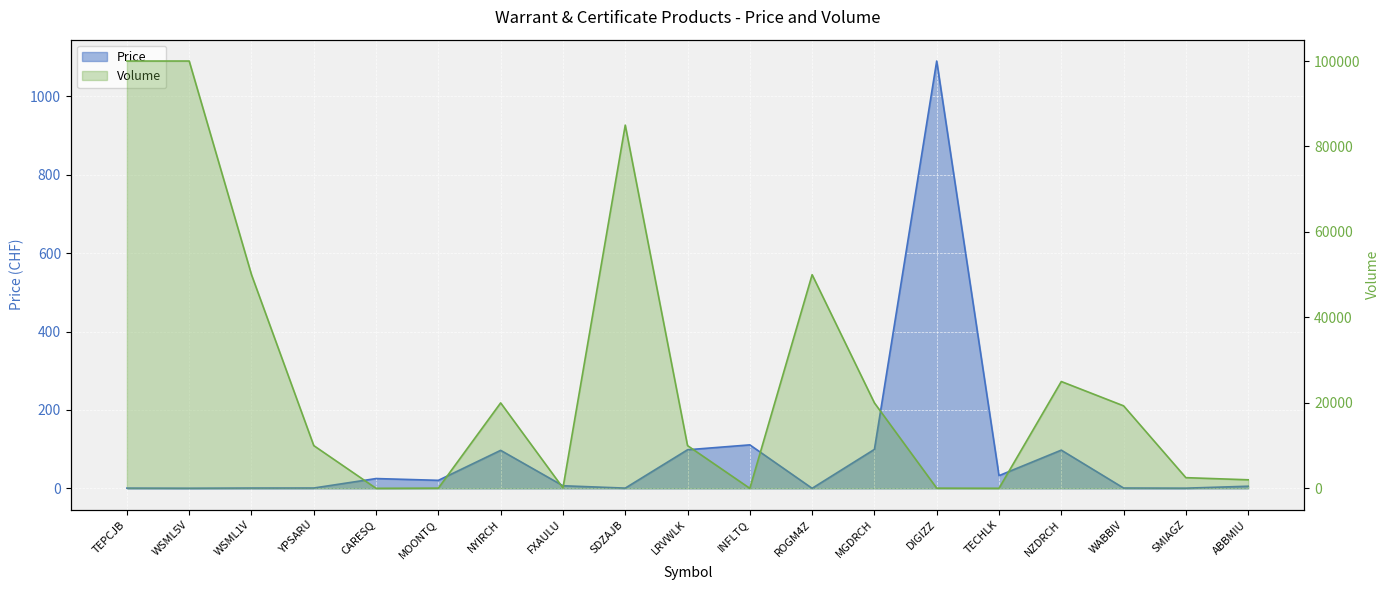

How many interior local peaks does the Price series have?

5